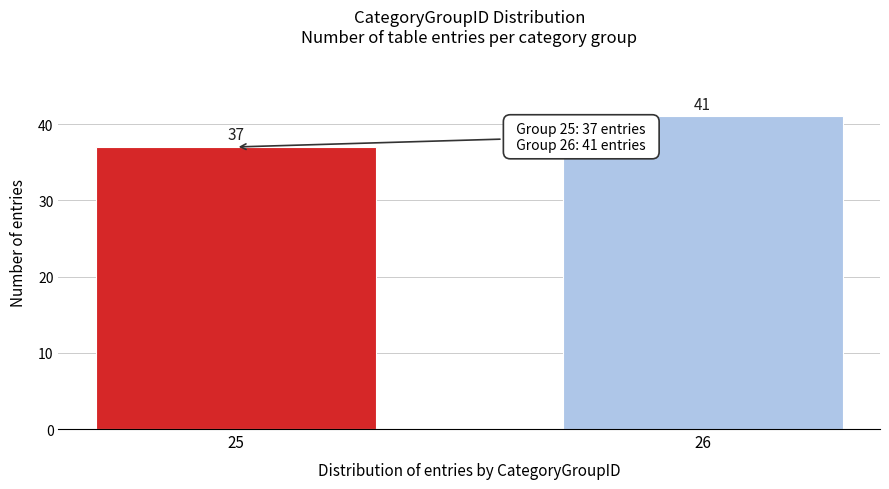

Reading left to right, transcribe all the data shown in this chart.

37	41